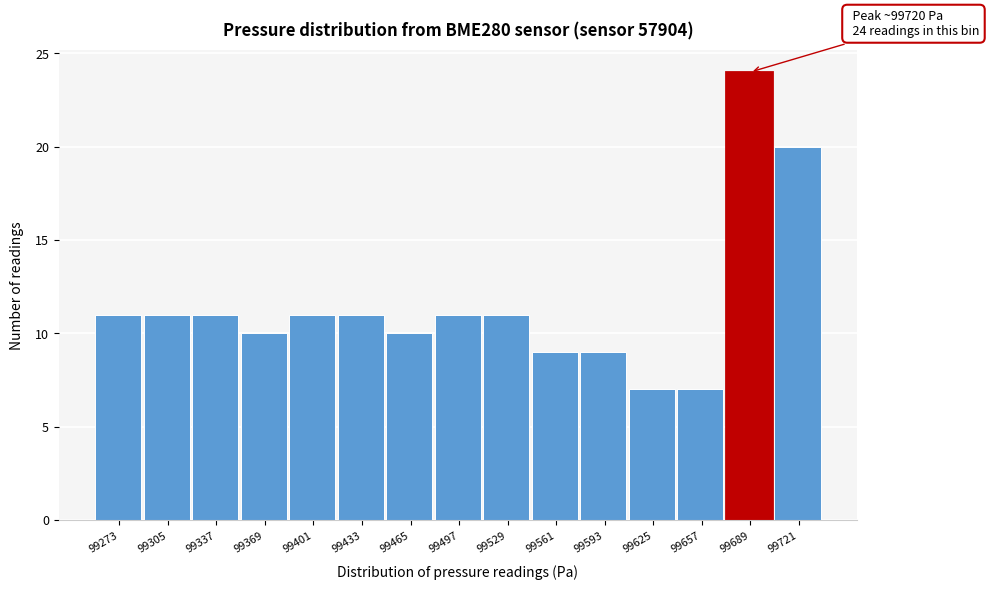

Reading left to right, extract all data points from this chart.

11	11	11	10	11	11	10	11	11	9	9	7	7	24	20